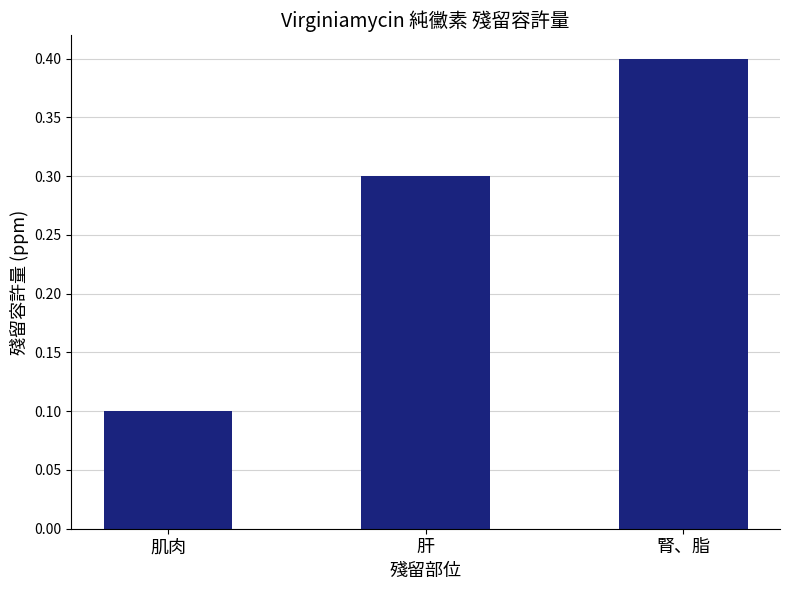

True or false: the data shows 0.3 at 肝.

True